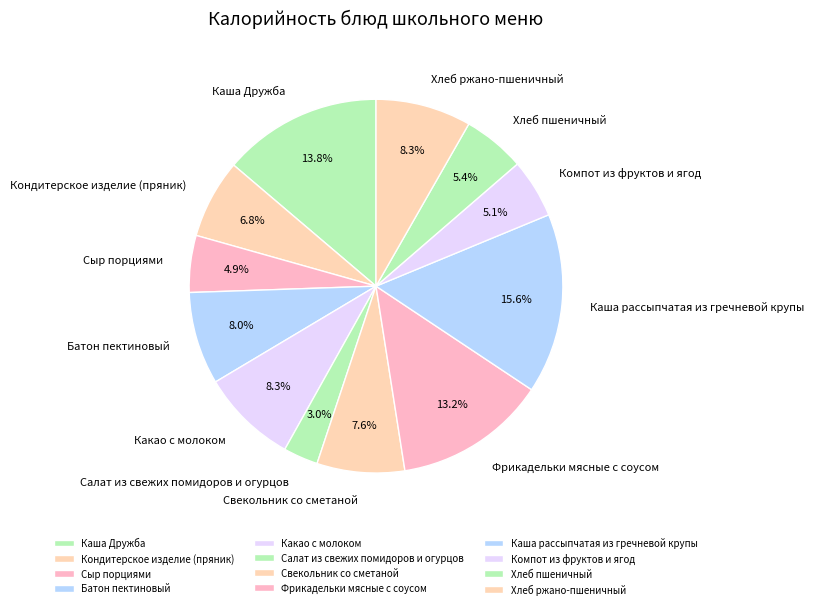

What percentage do Хлеб ржано-пшеничный and Какао с молоком together represent?

16.6%